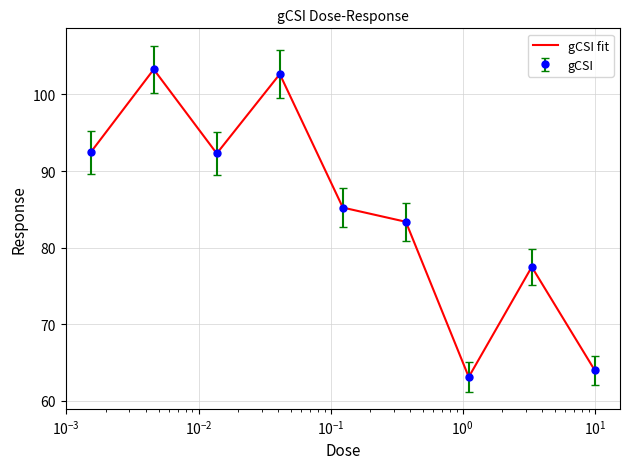

How many distinct data groups are displayed?

1